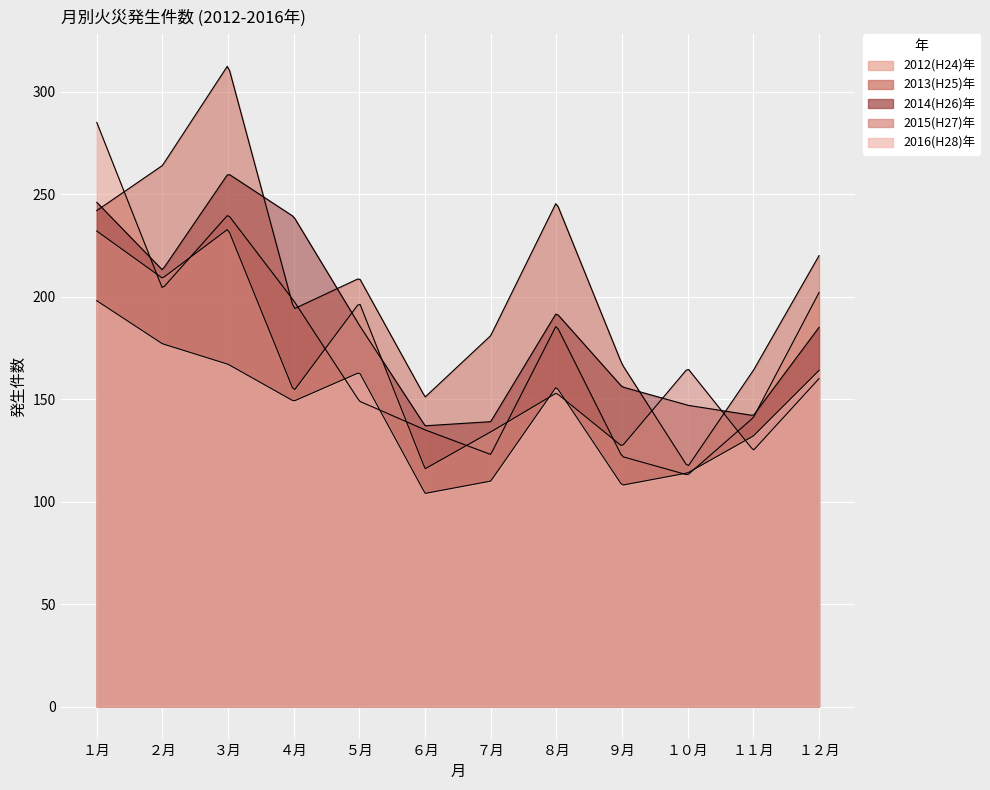

What position from the right is ８月?

5